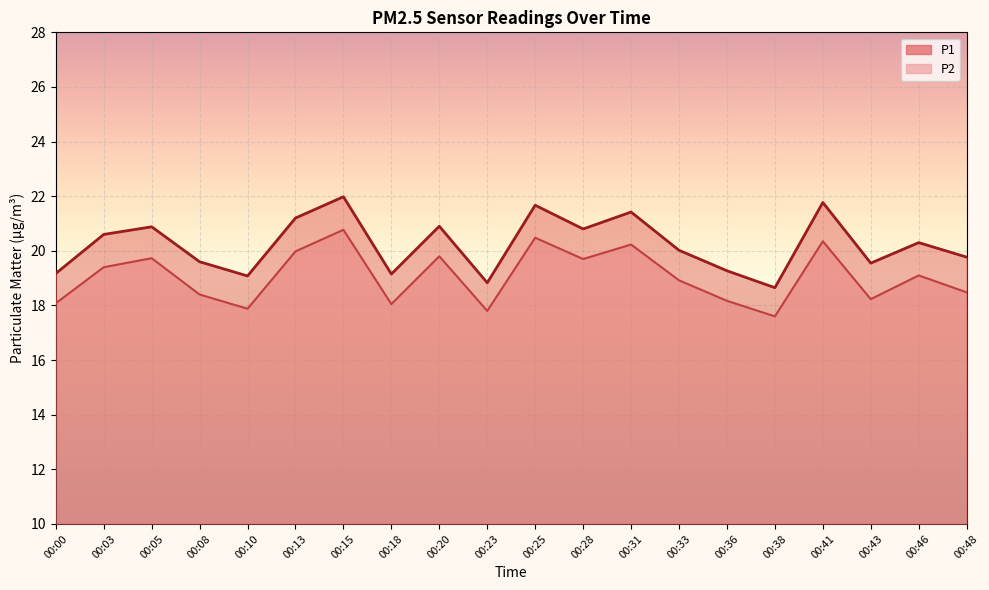

The P1 series shows 19.6 at 00:43. True or false?

True